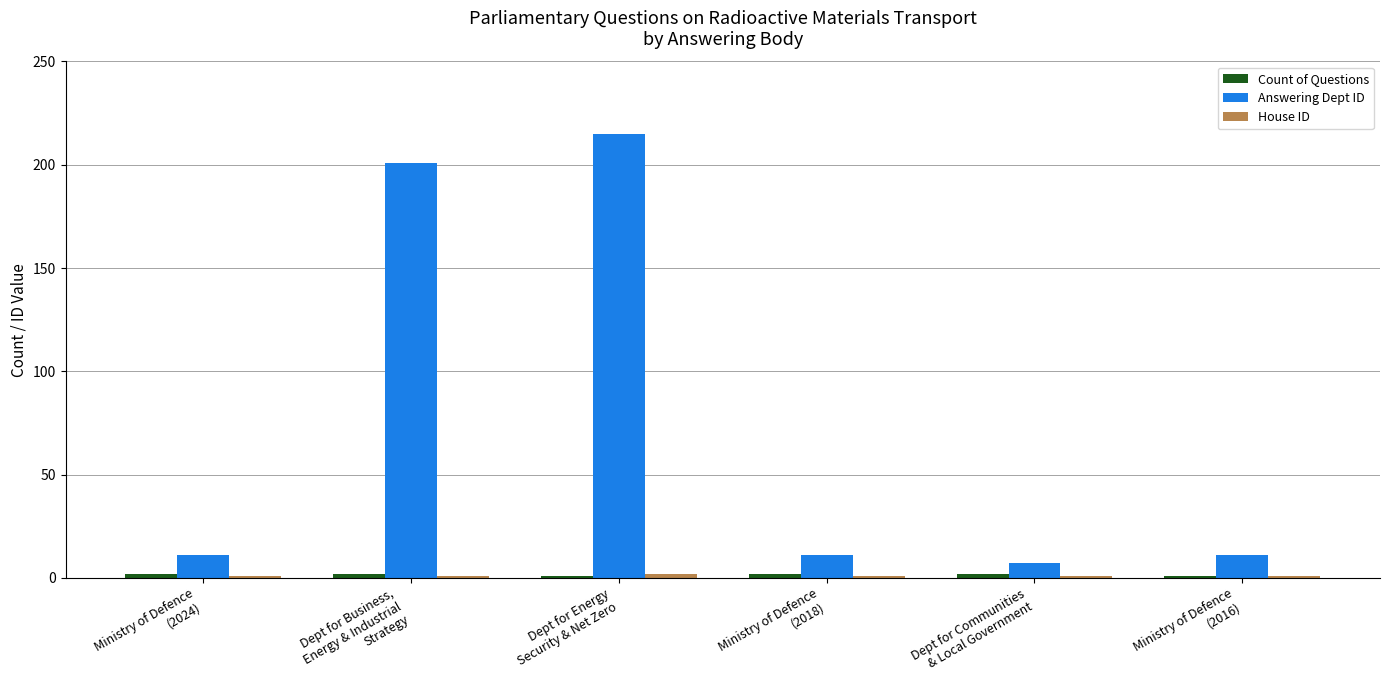

What is the average value of the Answering Dept ID series?

76